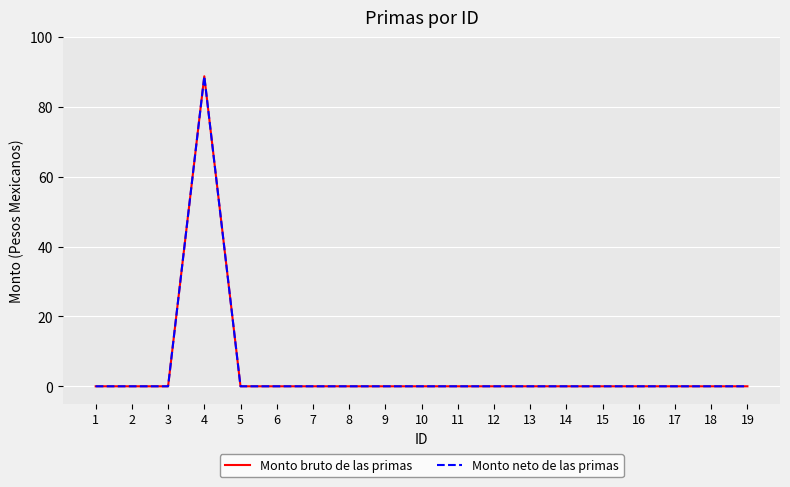

Reading left to right, extract all data points from this chart.

Monto bruto de las primas: 1=0.0	2=0.0	3=0.0	4=88.8	5=0.0	6=0.0	7=0.0	8=0.0	9=0.0	10=0.0	11=0.0	12=0.0	13=0.0	14=0.0	15=0.0	16=0.0	17=0.0	18=0.0	19=0.0
Monto neto de las primas: 1=0.0	2=0.0	3=0.0	4=88.8	5=0.0	6=0.0	7=0.0	8=0.0	9=0.0	10=0.0	11=0.0	12=0.0	13=0.0	14=0.0	15=0.0	16=0.0	17=0.0	18=0.0	19=0.0